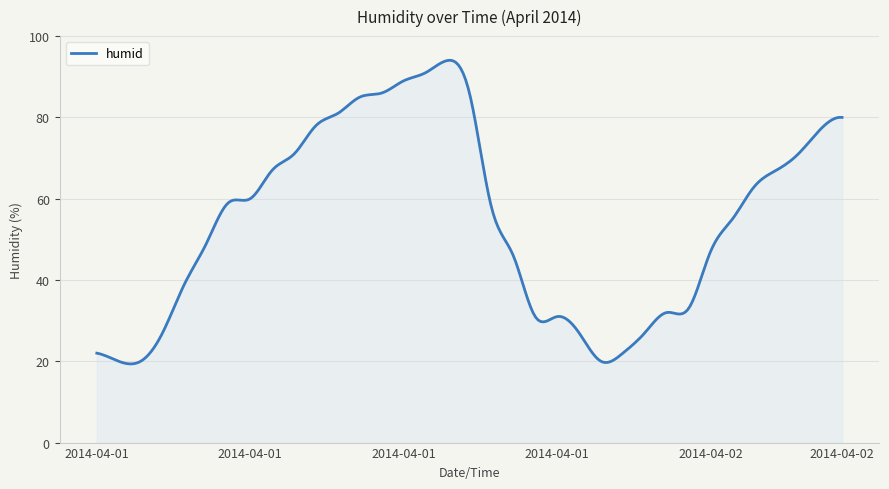

What is the greatest value displayed?

94.0